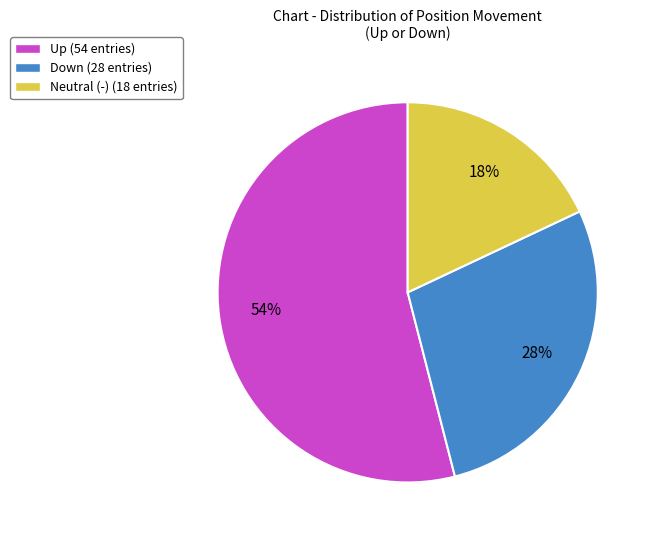

How many slices are in this pie chart?

3